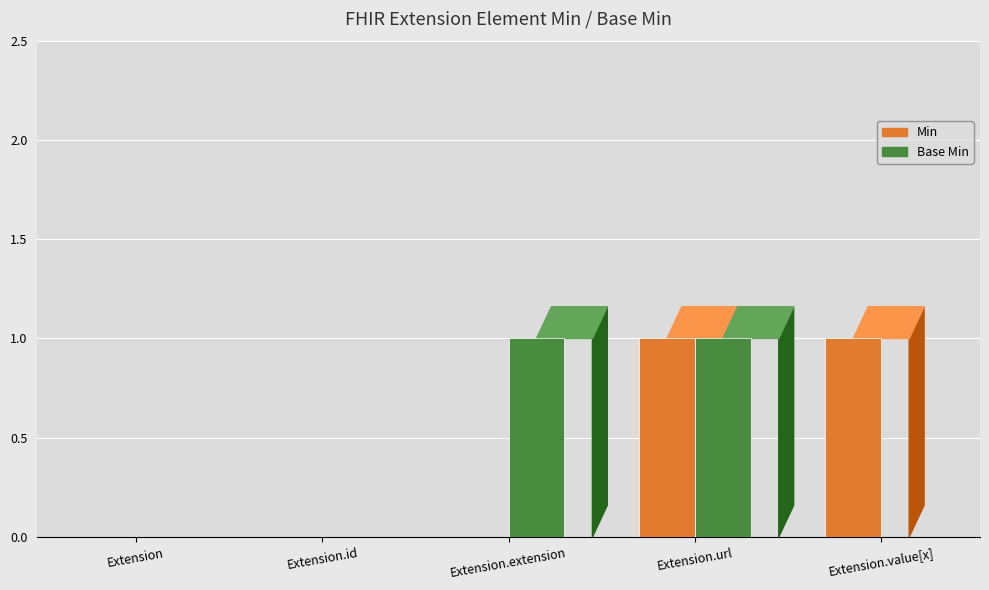

At which category is the sum across all series the highest?

Extension.url